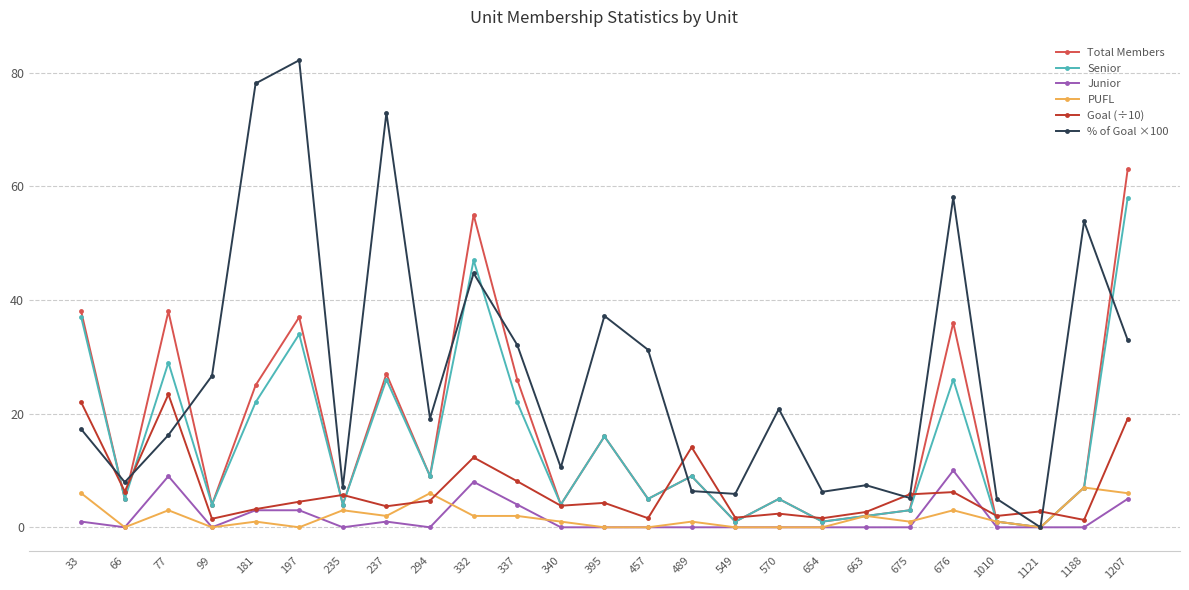

What is the approximate value of Total Members at 675?

3.0